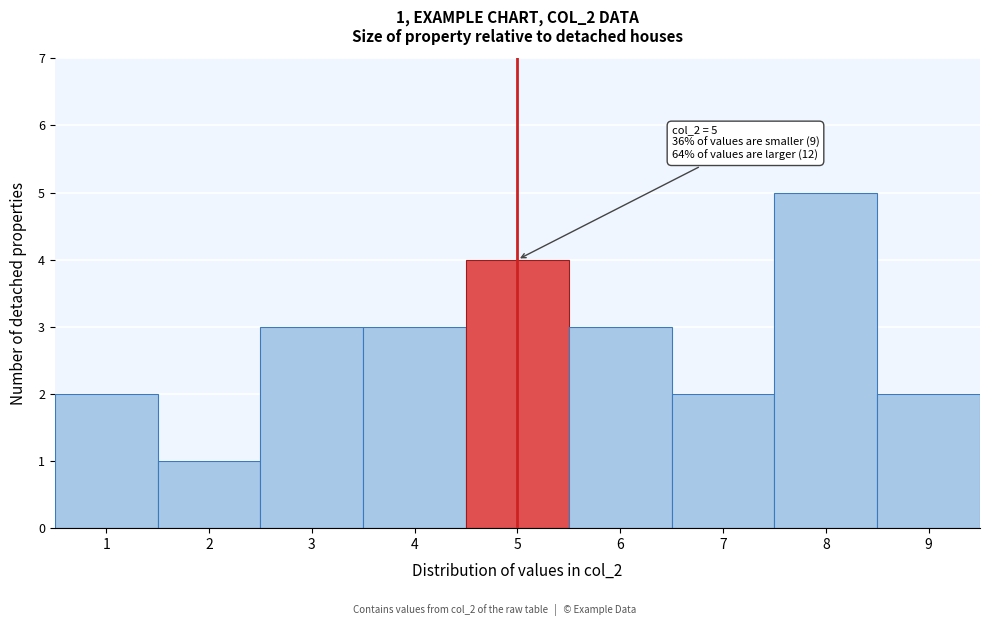

Over which range of the x-axis is the bar tallest?

7.5 to 8.5